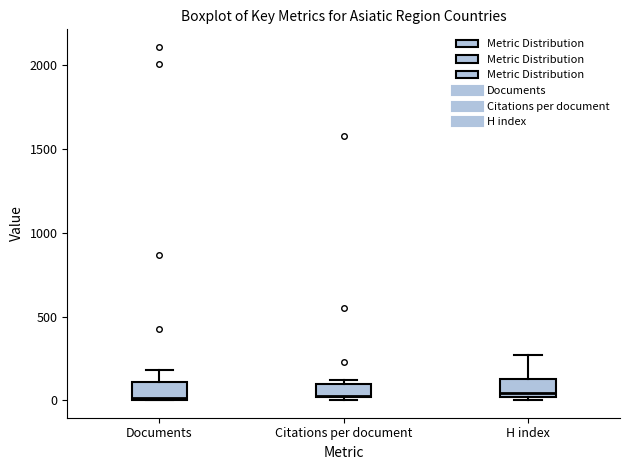

Reading left to right, read every box against the y-axis: the position of its median line, the range the box covers, and the ends of its whiskers. The values are not printed on the chart, so give them approximately, as read against the axis.

Documents: median 0, box 0 to 100, whiskers 0 to 200
Citations per document: median 50, box 0 to 100, whiskers 0 (just below the box's lower edge) to 100 (just above the box's upper edge)
H index: median 50, box 0 to 150, whiskers 0 (just below the box's lower edge) to 250